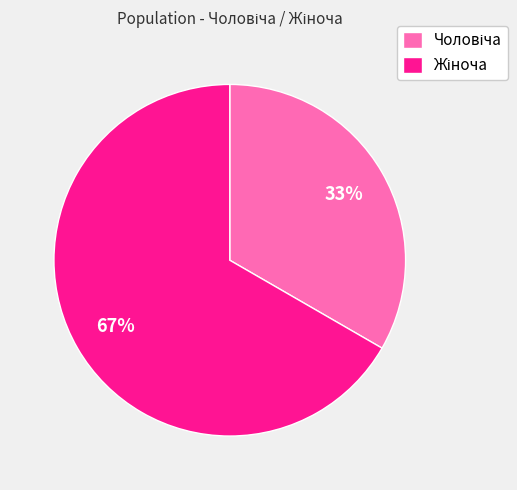

Is there a majority slice in this chart?

Yes